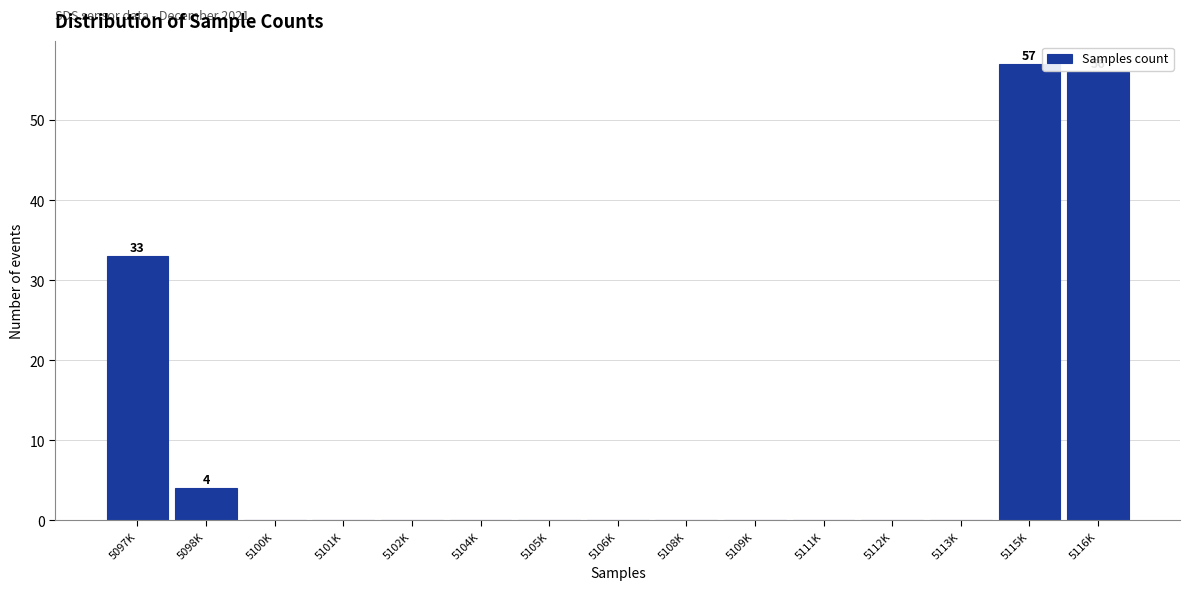

Reading right to left, what are all the values shown in this chart?

5116K=56	5115K=57	5113K=0	5112K=0	5111K=0	5109K=0	5108K=0	5106K=0	5105K=0	5104K=0	5102K=0	5101K=0	5100K=0	5098K=4	5097K=33